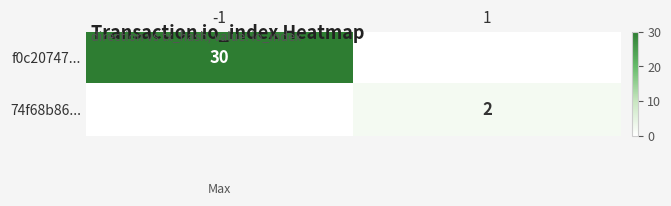

True or false: f0c20747... has a value of 30 at -1.

True